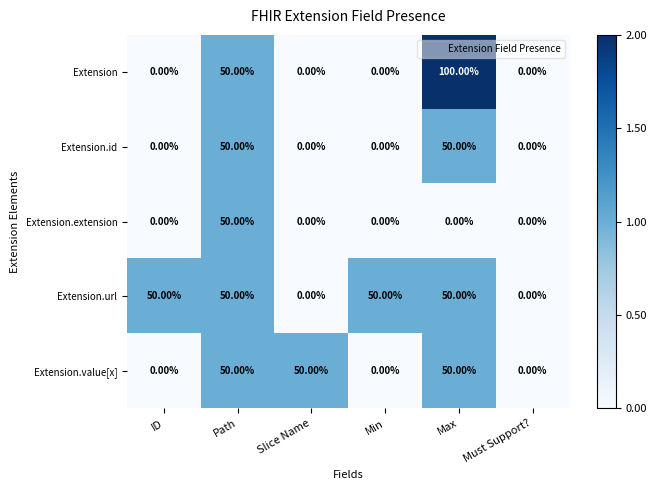

At which label does Extension reach its peak?

Max